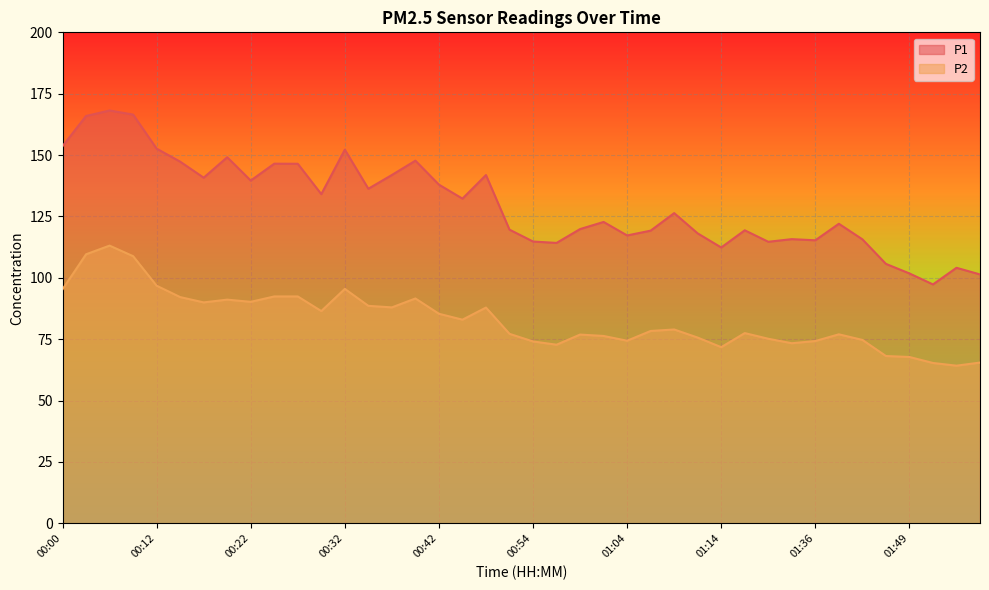

The value of P2 at 01:38 is 123.2. True or false?

False